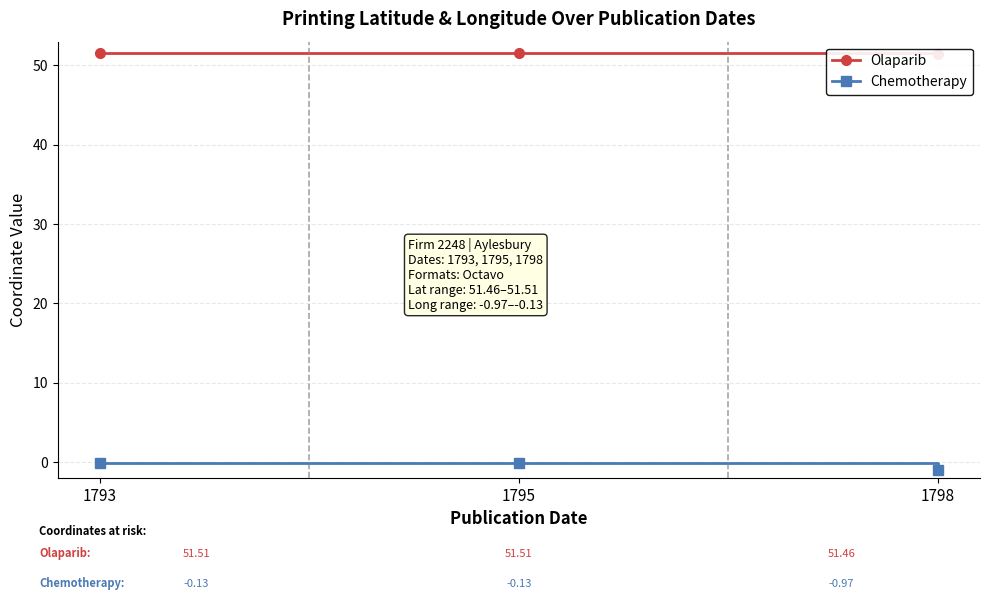

Is the value of Chemotherapy at 1795 greater than the value of Olaparib at 1798?

No